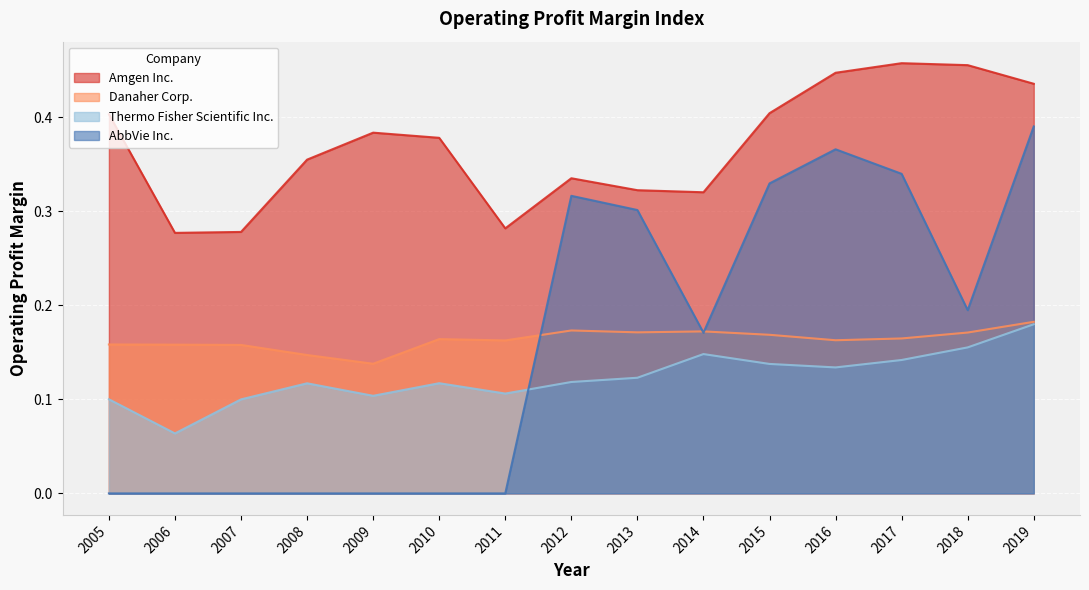

Reading left to right, what are all the values shown in this chart?

Amgen Inc.: 2005=0.4	2006=0.3	2007=0.3	2008=0.4	2009=0.4	2010=0.4	2011=0.3	2012=0.3	2013=0.3	2014=0.3	2015=0.4	2016=0.4	2017=0.5	2018=0.5	2019=0.4
Danaher Corp.: 2005=0.2	2006=0.2	2007=0.2	2008=0.1	2009=0.1	2010=0.2	2011=0.2	2012=0.2	2013=0.2	2014=0.2	2015=0.2	2016=0.2	2017=0.2	2018=0.2	2019=0.2
Thermo Fisher Scientific Inc.: 2005=0.1	2006=0.1	2007=0.1	2008=0.1	2009=0.1	2010=0.1	2011=0.1	2012=0.1	2013=0.1	2014=0.1	2015=0.1	2016=0.1	2017=0.1	2018=0.2	2019=0.2
AbbVie Inc.: 2005=0.0	2006=0.0	2007=0.0	2008=0.0	2009=0.0	2010=0.0	2011=0.0	2012=0.3	2013=0.3	2014=0.2	2015=0.3	2016=0.4	2017=0.3	2018=0.2	2019=0.4